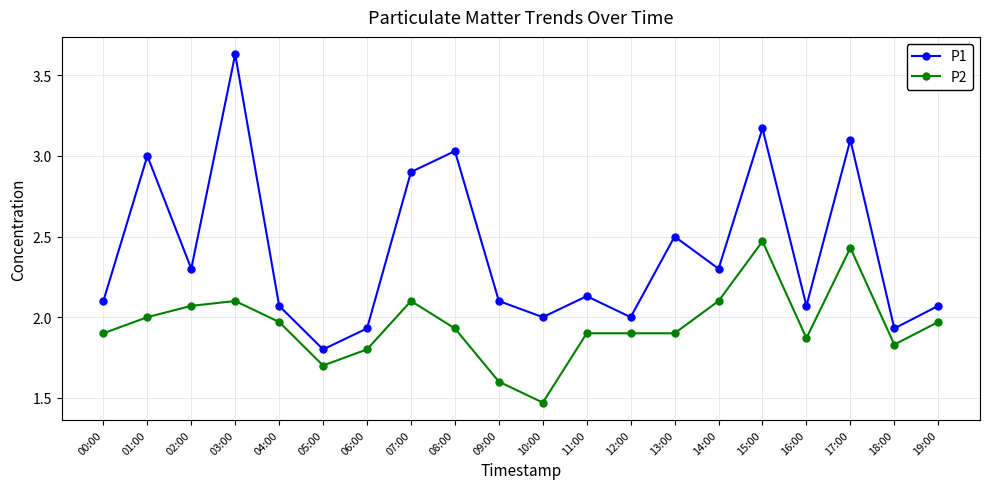

In P1, how many points are lower than both neighbors (excluding endpoints)?

7